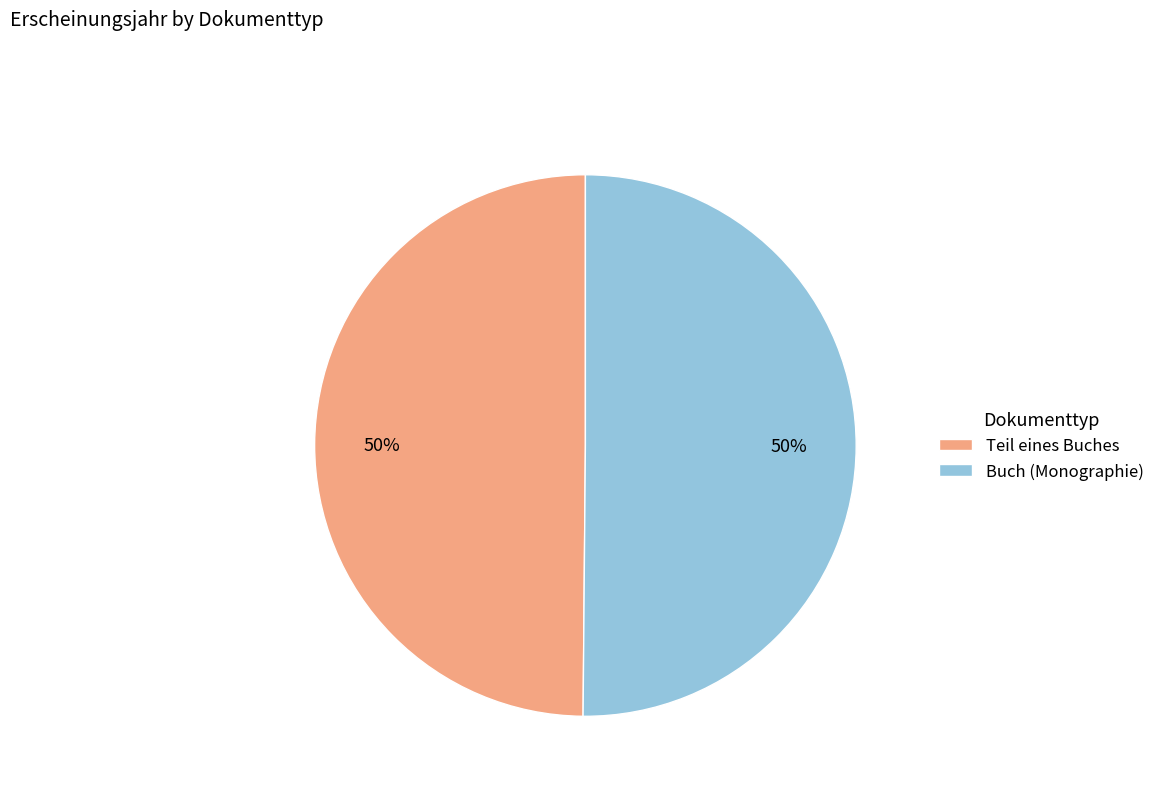

Do Teil eines Buches and Buch (Monographie) together represent more than half of the pie?

Yes